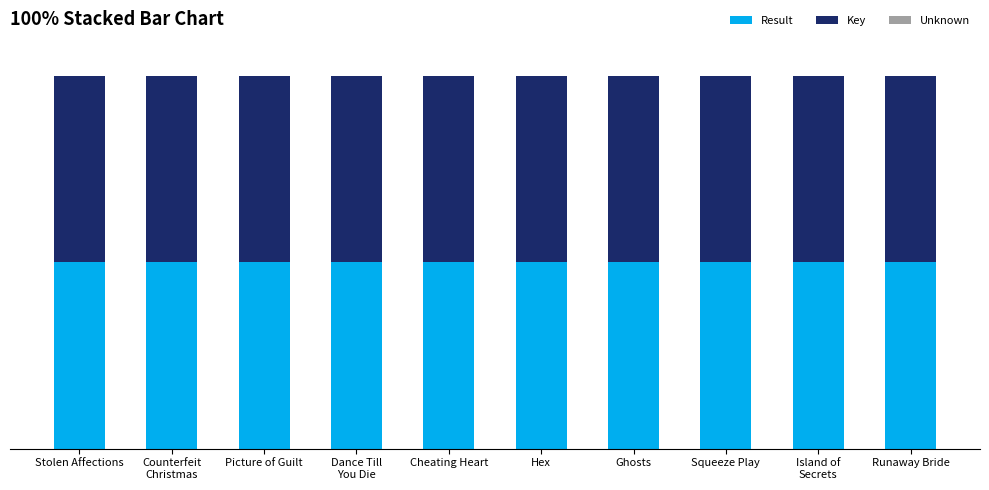

How many distinct data groups are displayed?

3